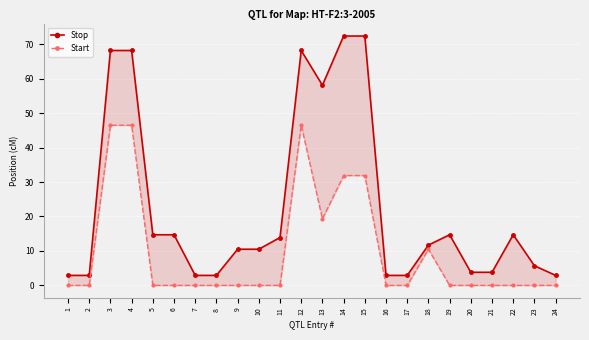

At which label does Stop reach its minimum?

1